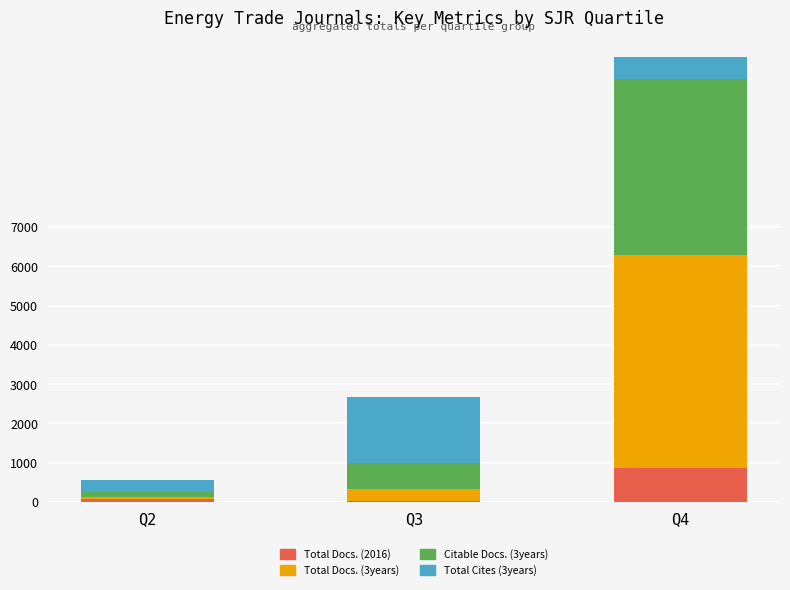

What is the sum of all Total Docs. (2016) values?

964